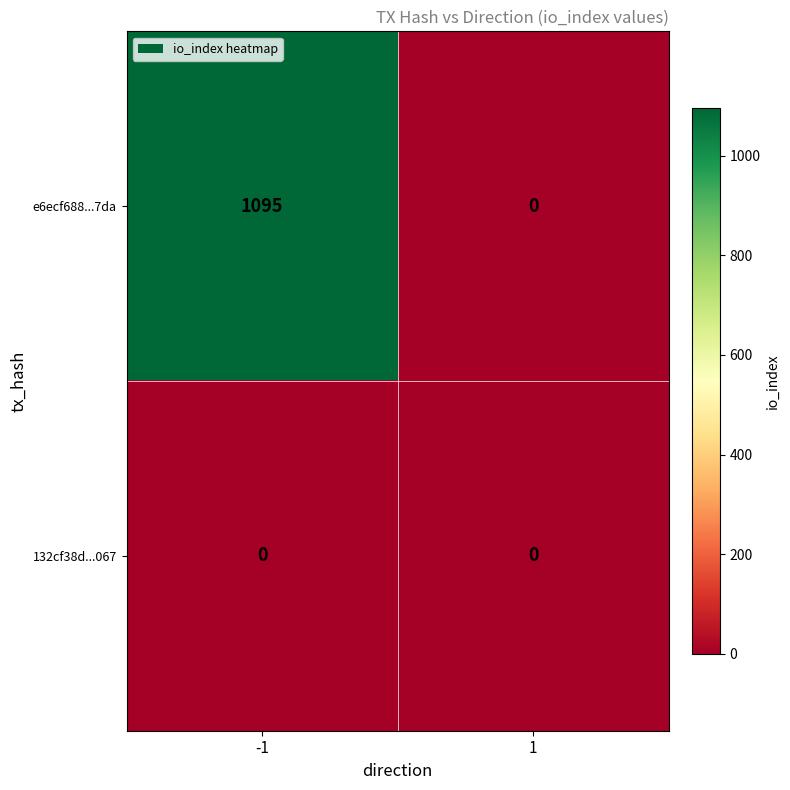

What is the average value of the e6ecf688...7da series?

548